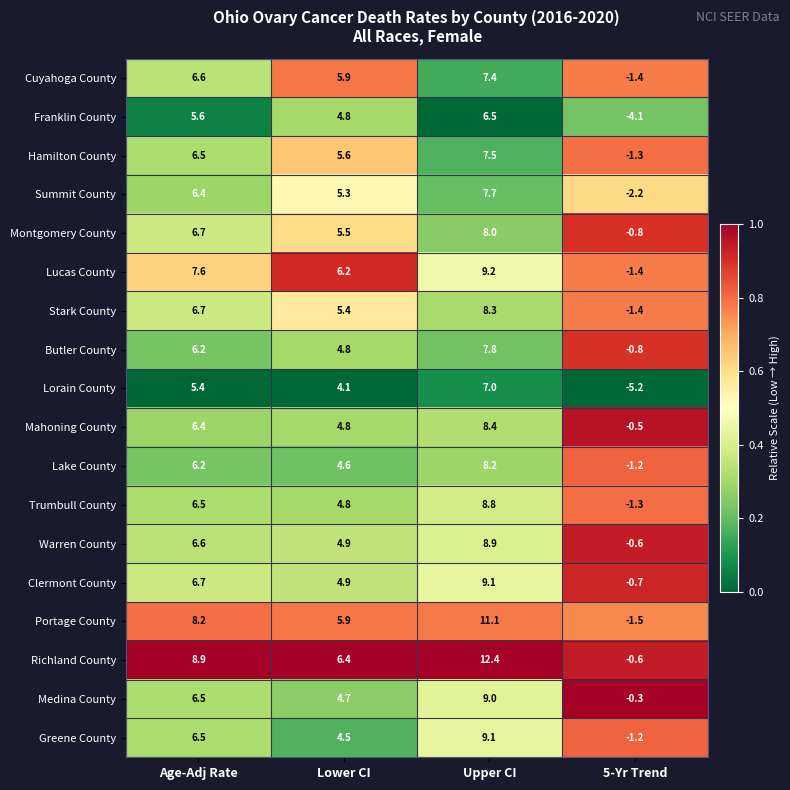

What is the total value across all series at 5-Yr Trend?

-26.5